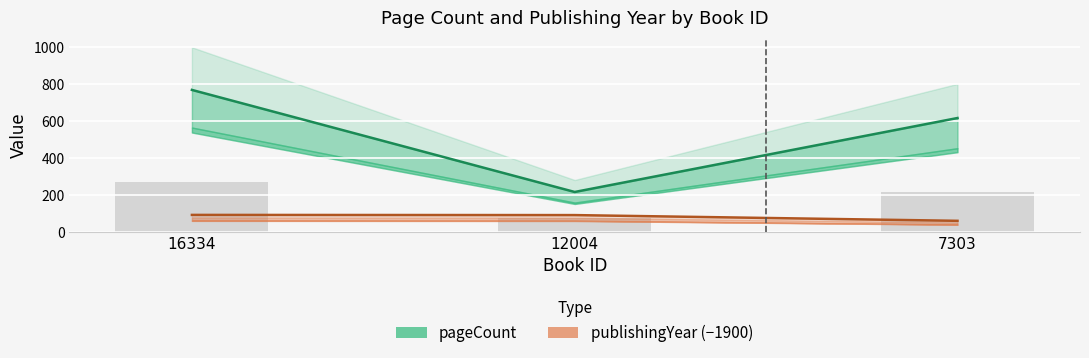

Where does the publishingYear series first go above 91?

16334